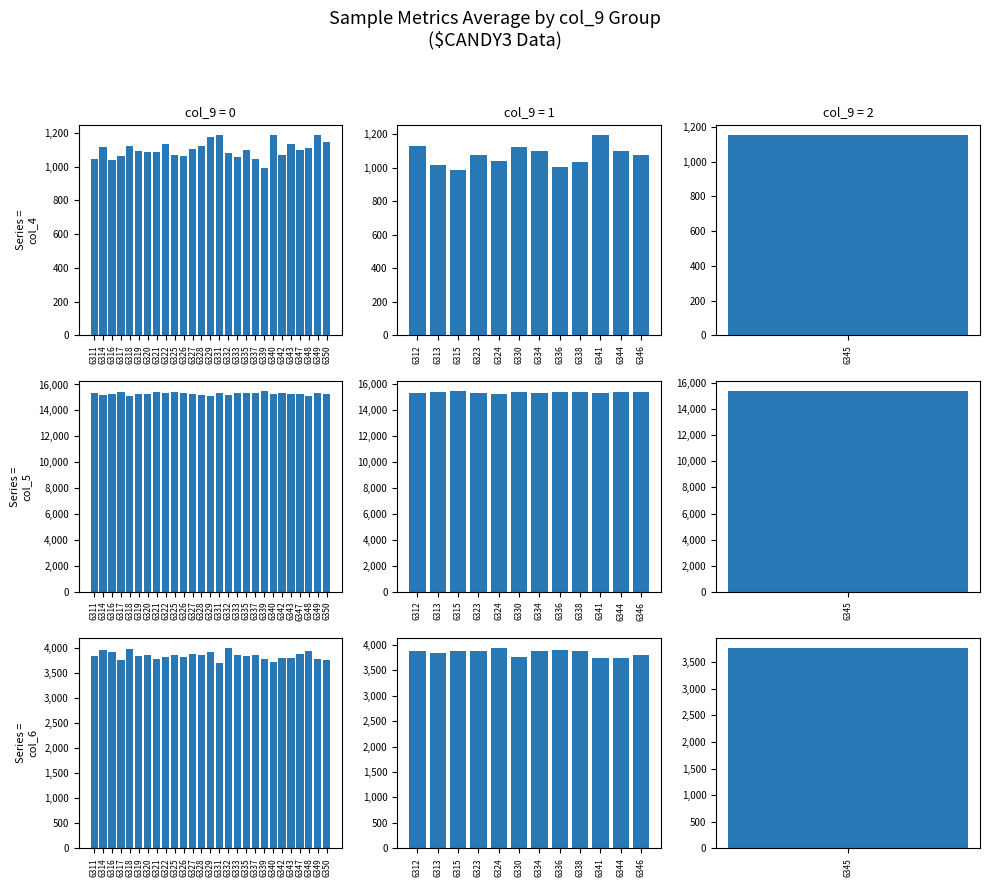

How many groups of bars are there?

12